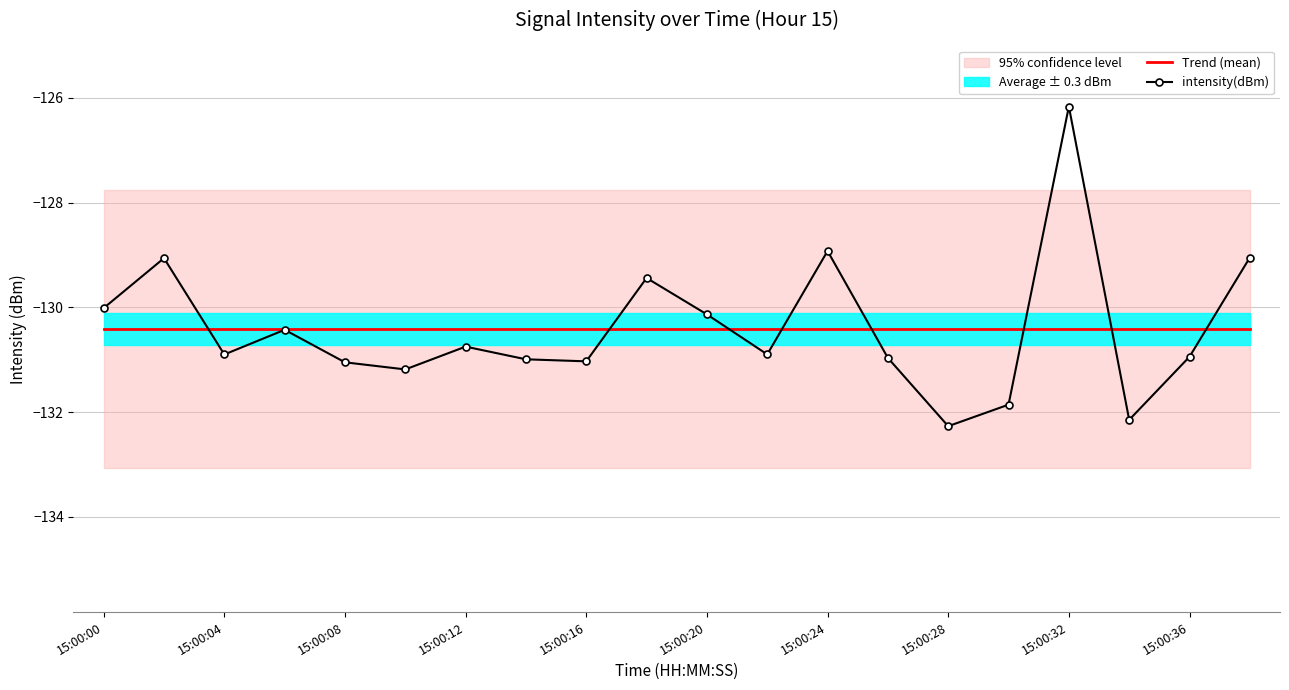

The value of Trend (mean) at 15:00:28 is -130.4. True or false?

True